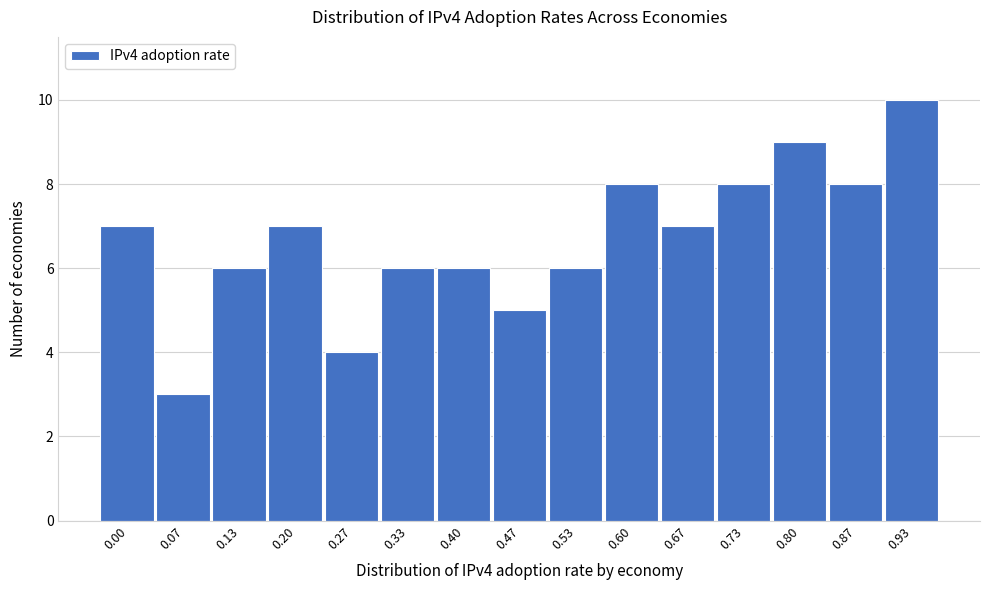

Reading left to right, extract all data points from this chart.

7	3	6	7	4	6	6	5	6	8	7	8	9	8	10